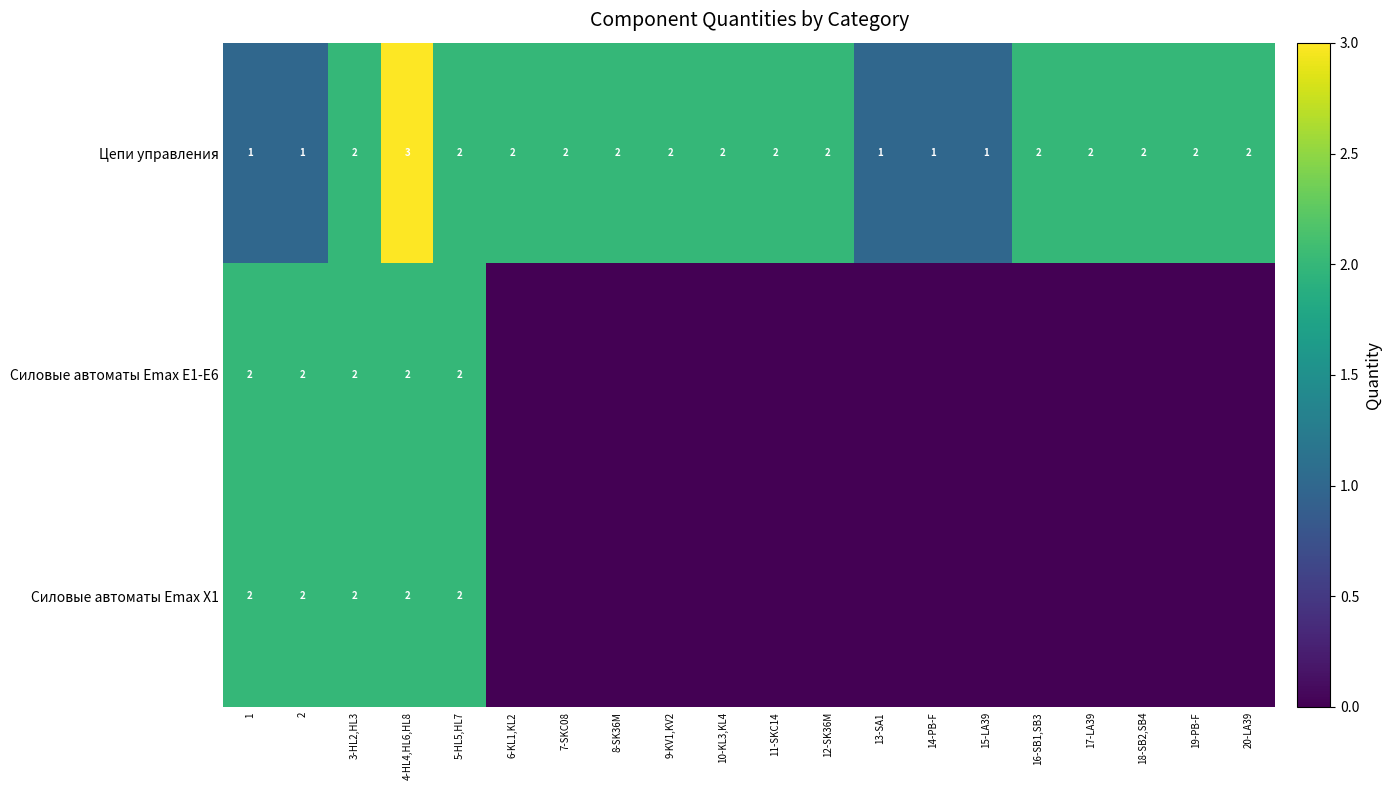

The value of Цепи управления at 2 is 1. True or false?

True